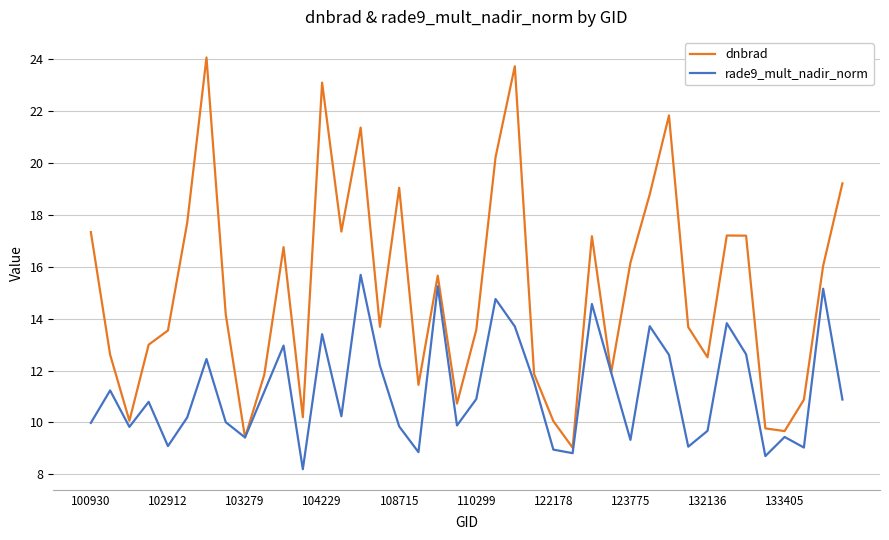

List the series in order of their overall mean, highest first.

dnbrad, rade9_mult_nadir_norm